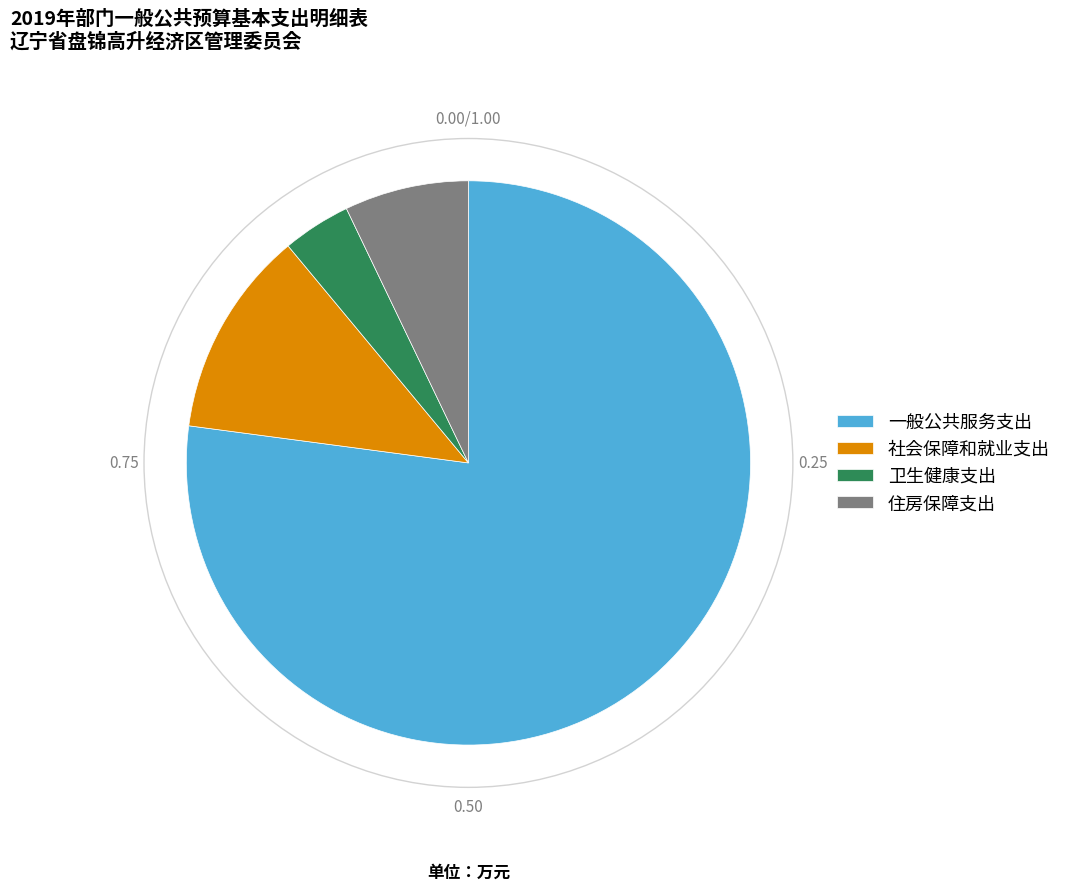

Rank the categories by value from highest to lowest.

一般公共服务支出, 社会保障和就业支出, 住房保障支出, 卫生健康支出